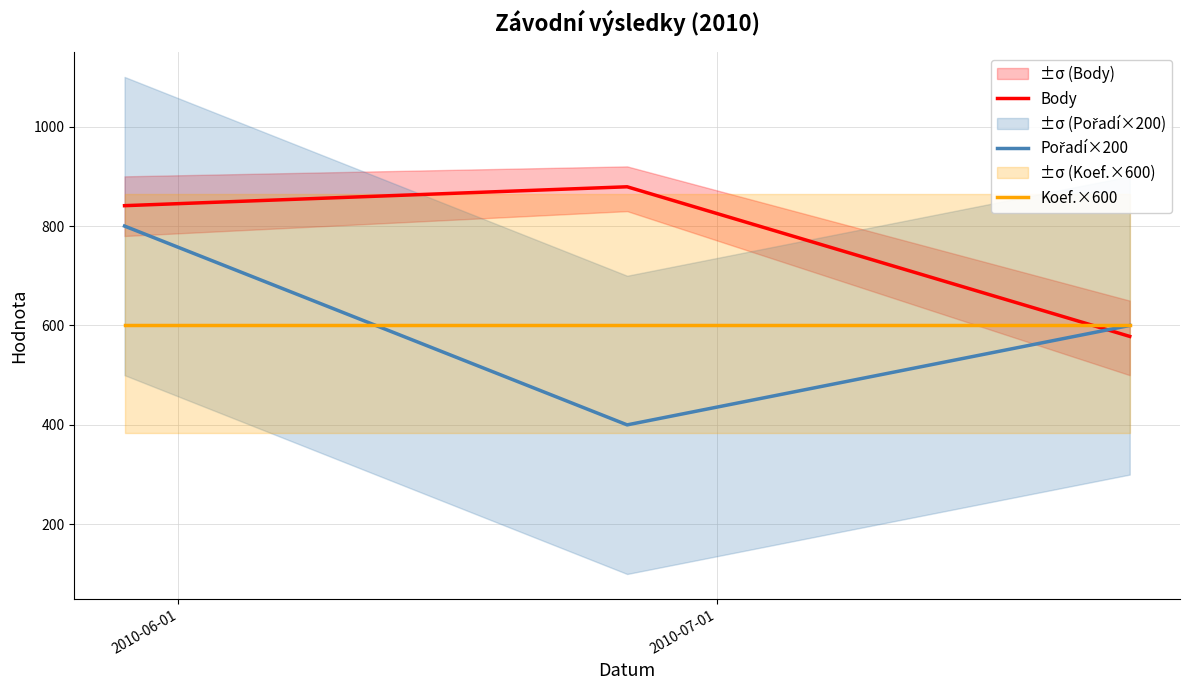

True or false: Koef.×600 has a value of 600 at 2010-07-01.

True